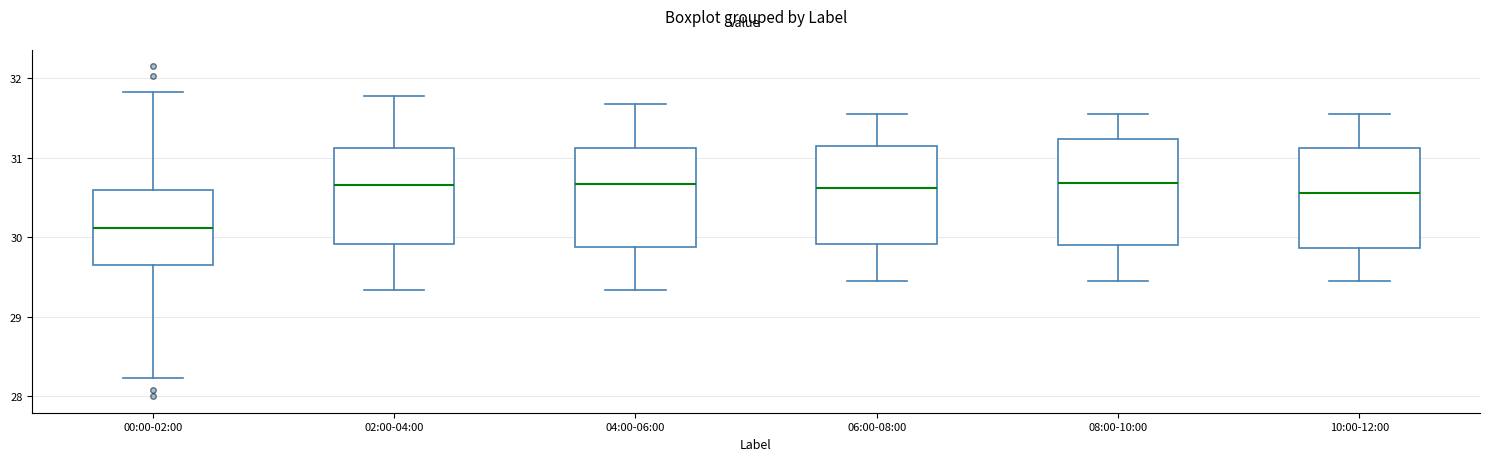

Reading left to right, transcribe this box plot: for each box, give where its median line is, the range the box spans, and where its two whiskers end, as read against the y-axis. The values are not printed on the chart, so give them approximately, as read against the axis.

00:00-02:00: median 30.1, box 29.6 to 30.6, whiskers 28.2 to 31.8
02:00-04:00: median 30.7, box 29.9 to 31.1, whiskers 29.3 to 31.8
04:00-06:00: median 30.7, box 29.9 to 31.1, whiskers 29.3 to 31.7
06:00-08:00: median 30.6, box 29.9 to 31.1, whiskers 29.5 to 31.6
08:00-10:00: median 30.7, box 29.9 to 31.2, whiskers 29.5 to 31.6
10:00-12:00: median 30.6, box 29.9 to 31.1, whiskers 29.5 to 31.6